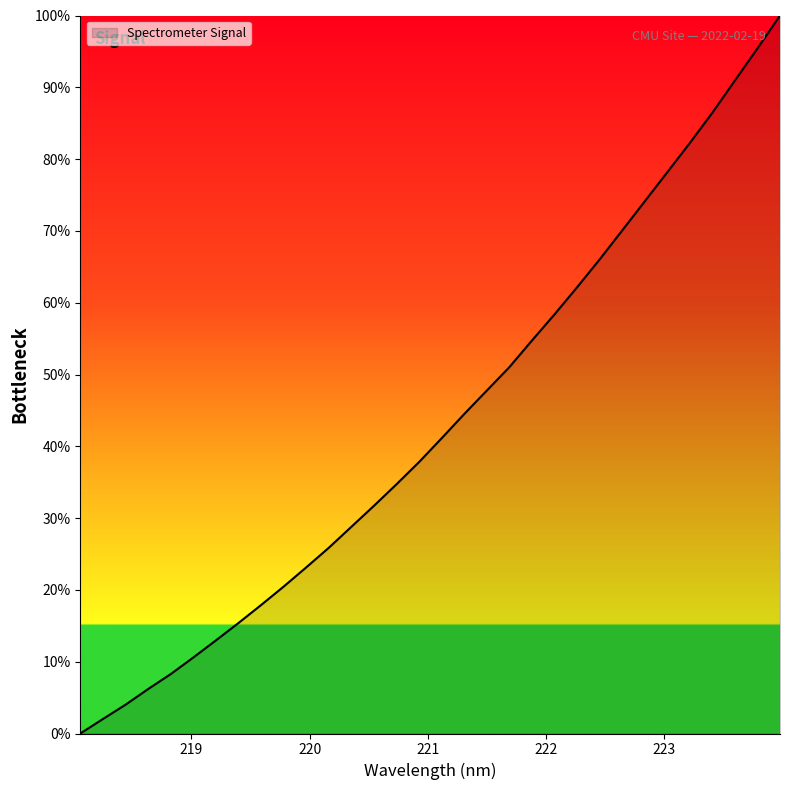

What is the maximum value shown in the chart?

100.0